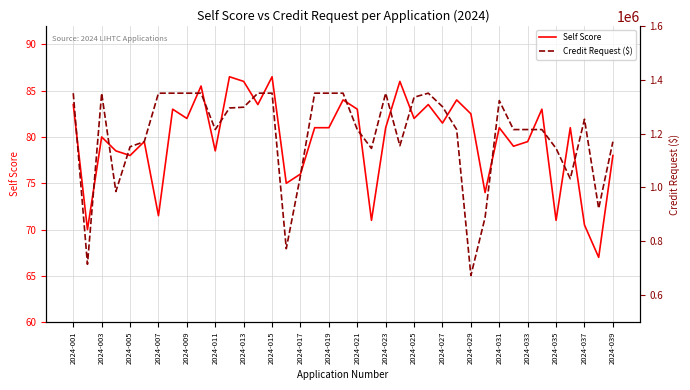

What is the value of the Credit Request ($) point at the 16th from the left?

772907.0